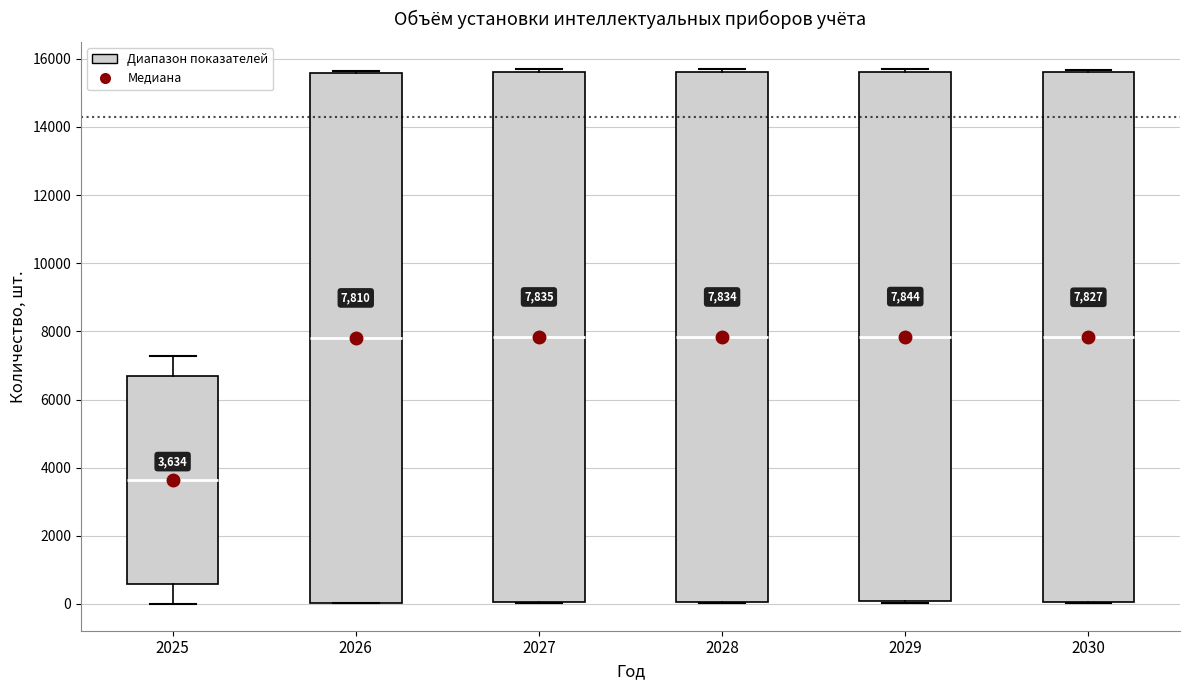

Which box's median line is the lowest?

2025